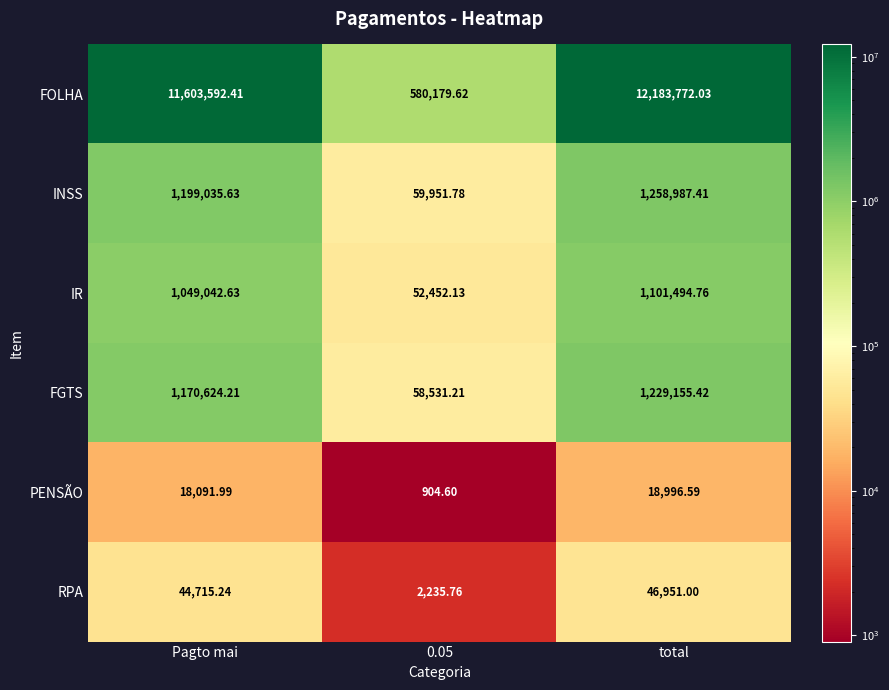

At which label does RPA first exceed 44715?

Pagto mai